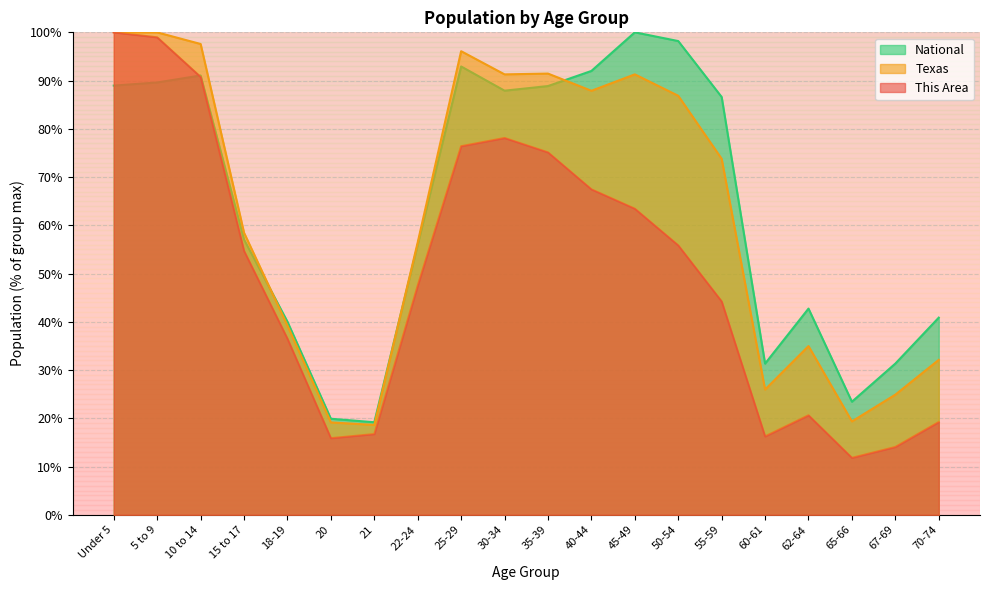

Reading right to left, extract all data points from this chart.

This Area: 70-74=19.2	67-69=14.1	65-66=11.8	62-64=20.6	60-61=16.2	55-59=44.2	50-54=55.8	45-49=63.4	40-44=67.5	35-39=75.1	30-34=78.1	25-29=76.4	22-24=47.5	21=16.7	20=15.9	18-19=36.5	15 to 17=54.7	10 to 14=90.8	5 to 9=99.0	Under 5=100.0
Texas: 70-74=32.1	67-69=24.9	65-66=19.3	62-64=35.0	60-61=26.0	55-59=73.8	50-54=86.8	45-49=91.3	40-44=87.9	35-39=91.4	30-34=91.3	25-29=96.1	22-24=56.5	21=18.6	20=19.1	18-19=39.2	15 to 17=58.5	10 to 14=97.6	5 to 9=100.0	Under 5=100.0
National: 70-74=40.9	67-69=31.3	65-66=23.4	62-64=42.7	60-61=31.3	55-59=86.6	50-54=98.2	45-49=100.0	40-44=92.0	35-39=88.9	30-34=87.9	25-29=92.9	22-24=56.0	21=19.2	20=19.9	18-19=40.0	15 to 17=57.0	10 to 14=91.1	5 to 9=89.6	Under 5=89.0